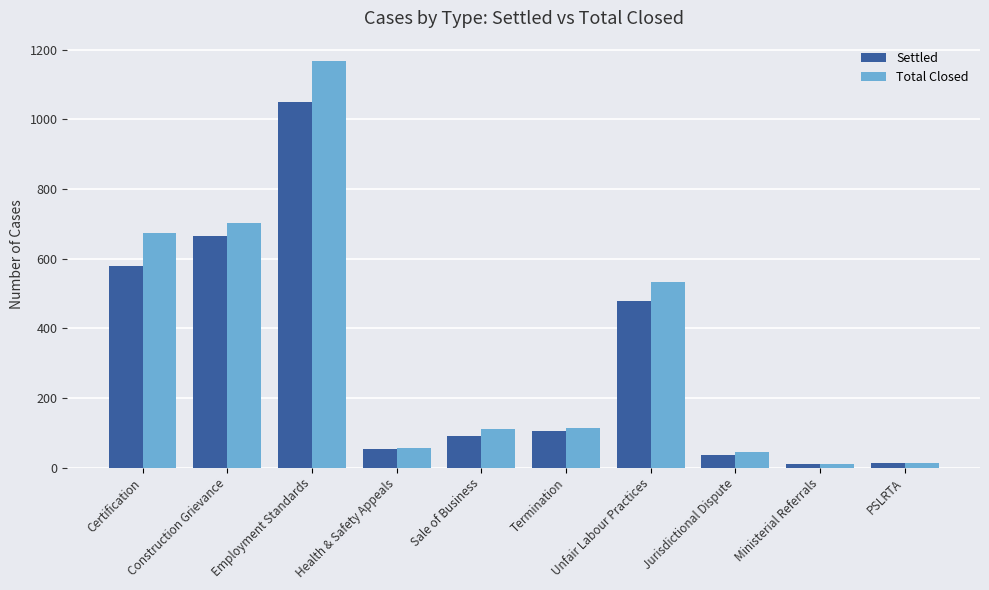

What position from the right is Jurisdictional Dispute?

3